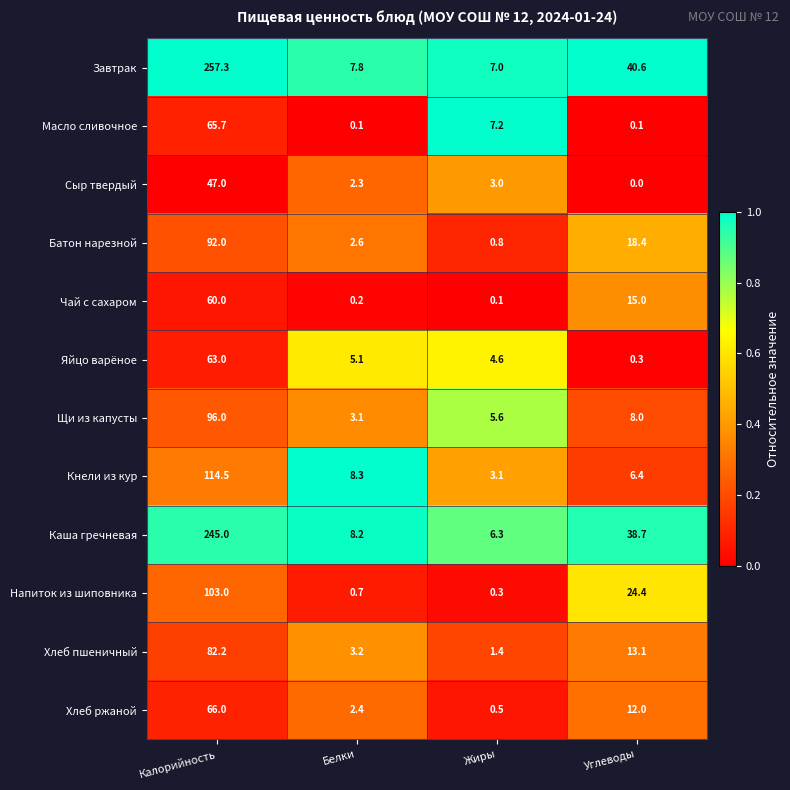

What is the highest value of the Хлеб ржаной series?

66.0